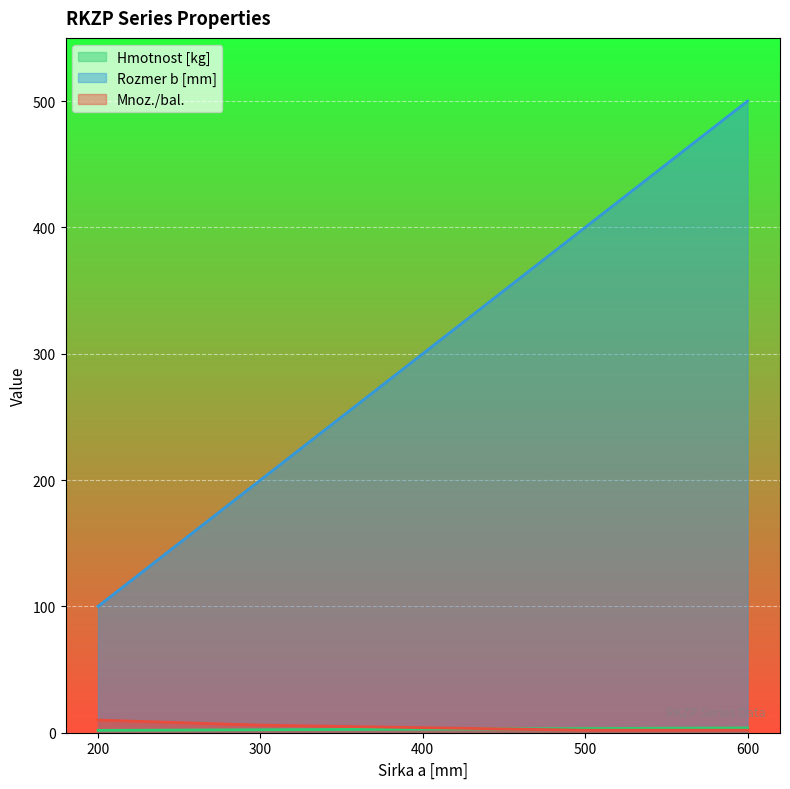

At which label is Mnoz./bal. closest to 6?

300